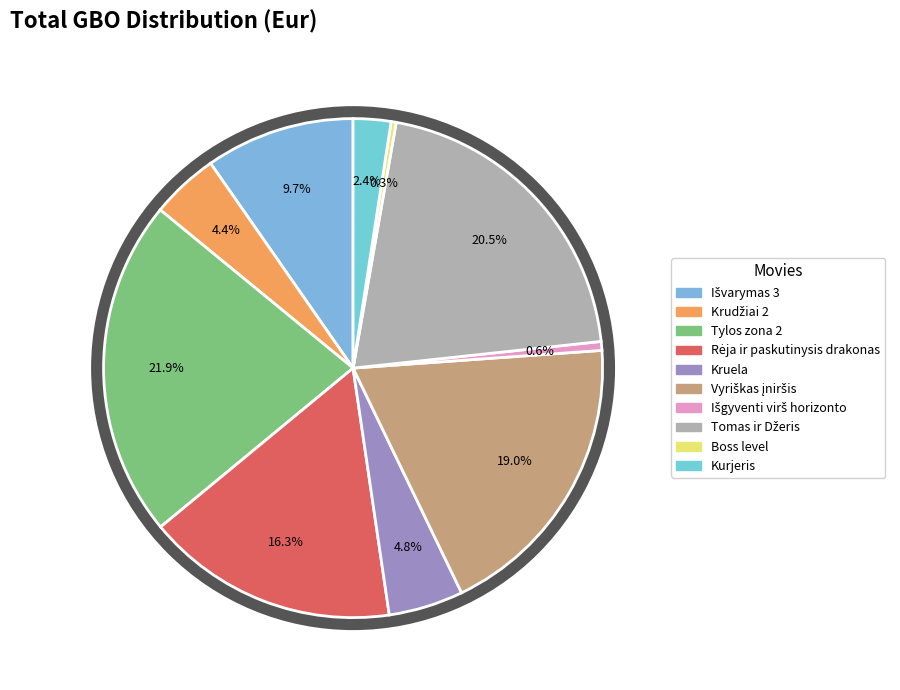

To the nearest percent, what is the difference between the Tylos zona 2 and Išgyventi virš horizonto slice percentages?

21%